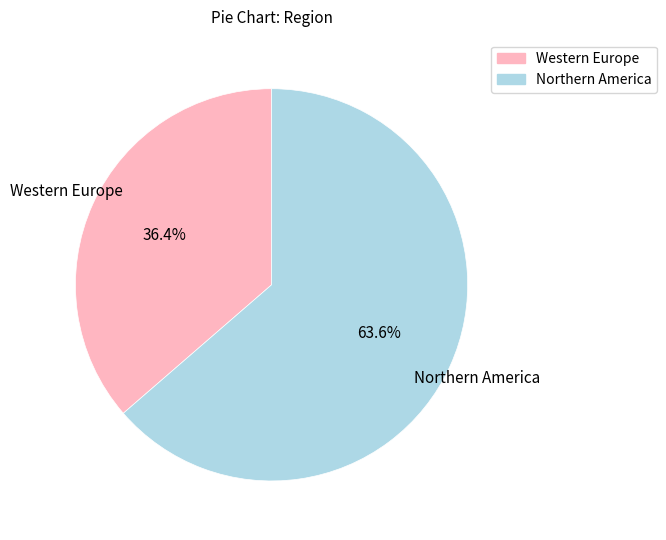

Which slice is the smallest?

Western Europe